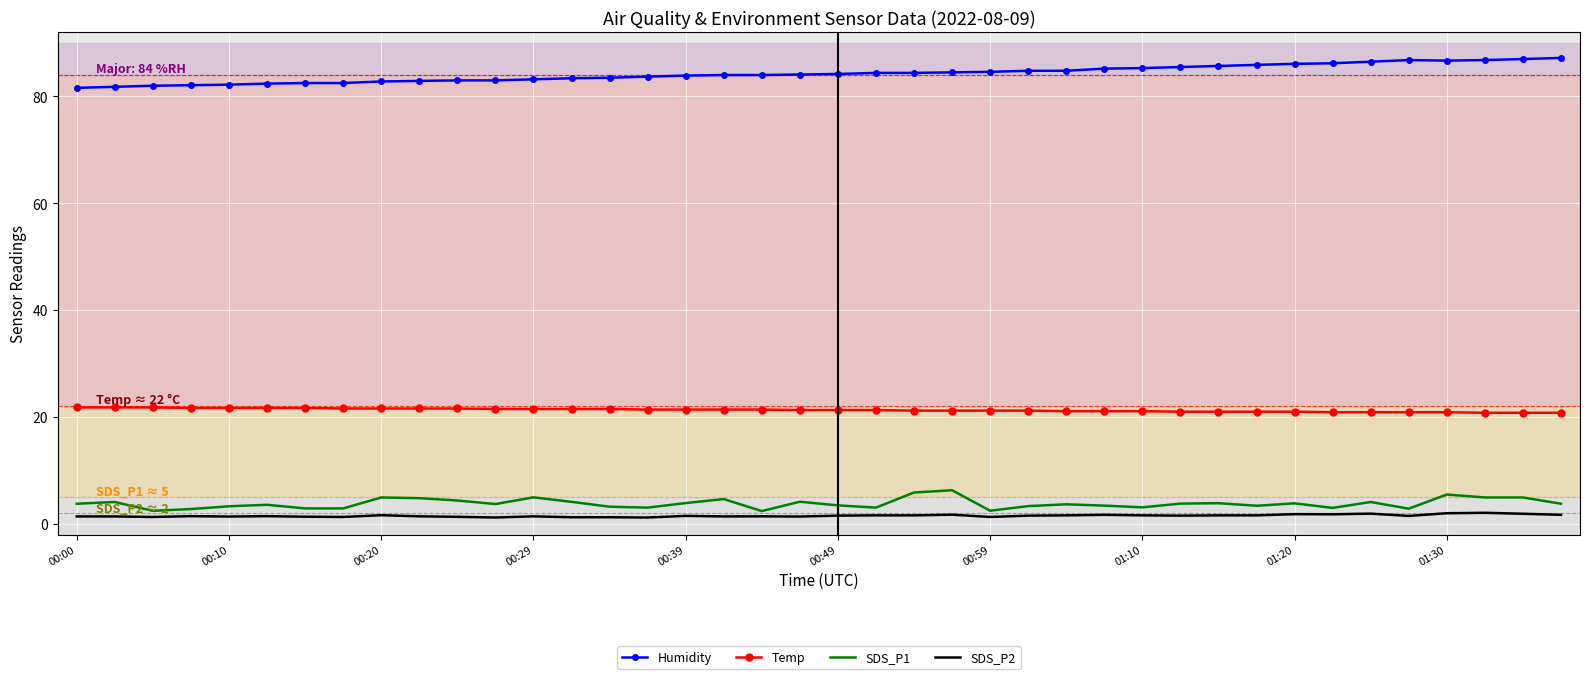

Rank the series by their maximum value, from highest to lowest.

Humidity, Temp, SDS_P1, SDS_P2